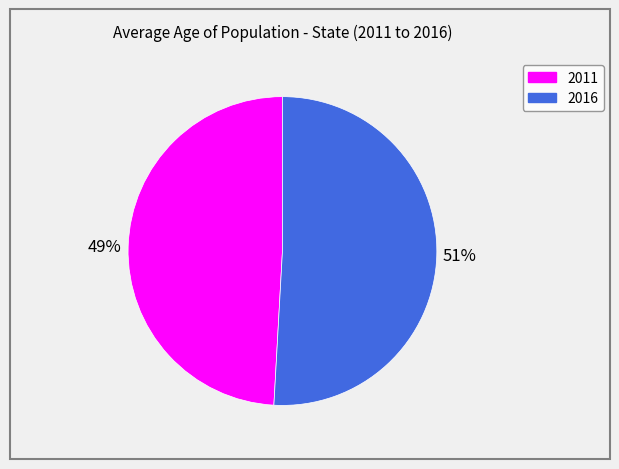

To the nearest percent, what portion does 2016 represent?

51%